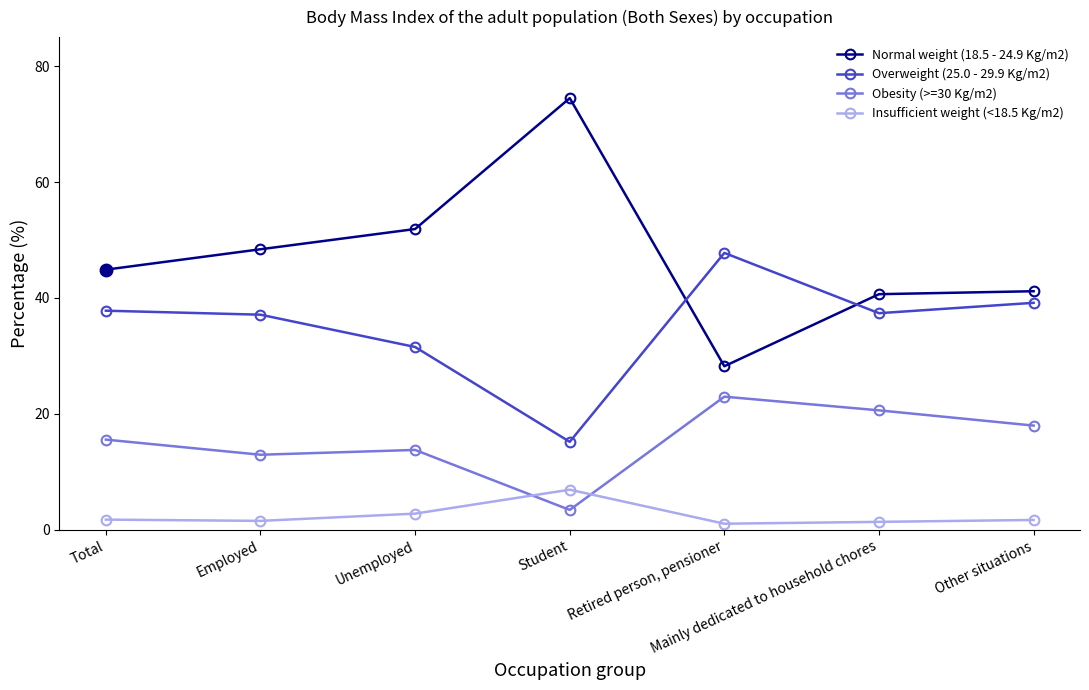

True or false: Insufficient weight (<18.5 Kg/m2) has a value of 1.1 at Retired person, pensioner.

True